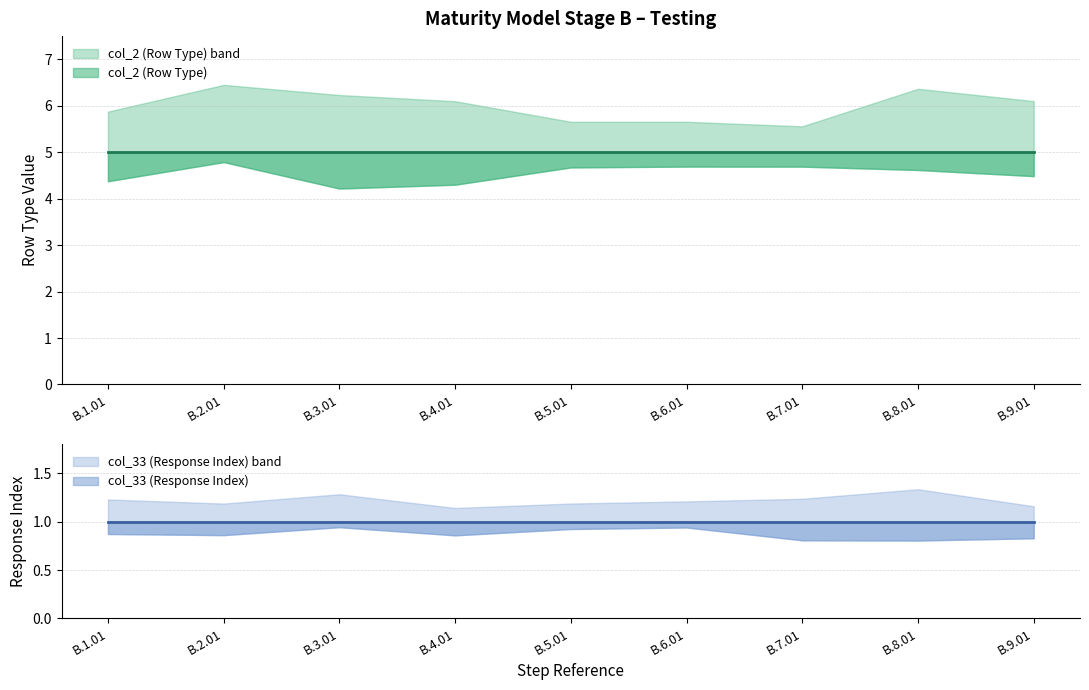

What is the approximate value of col_2 (Row Type) at B.7.01?

5